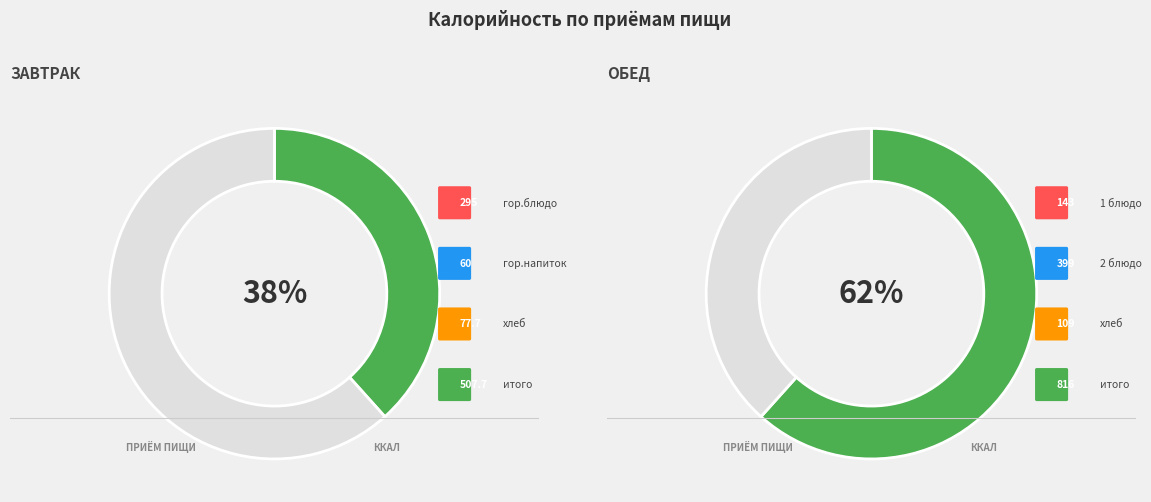

To the nearest percent, what percentage of the pie is Завтрак?

38%